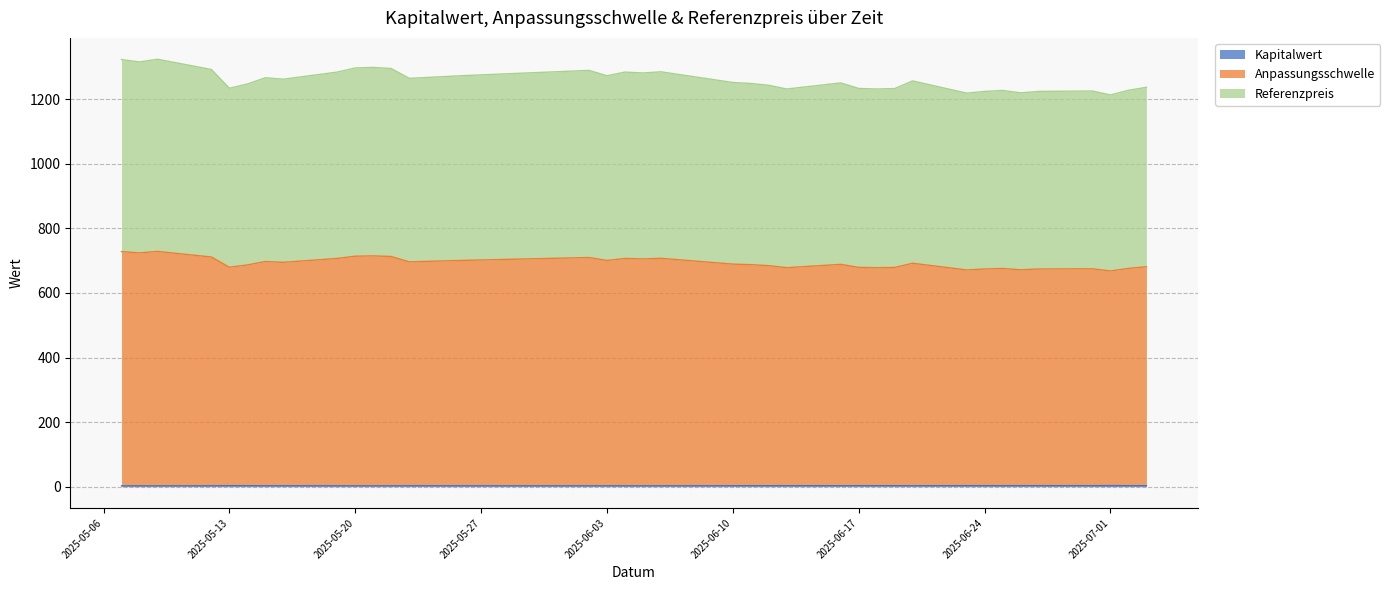

True or false: Kapitalwert and Referenzpreis intersect in this chart.

False